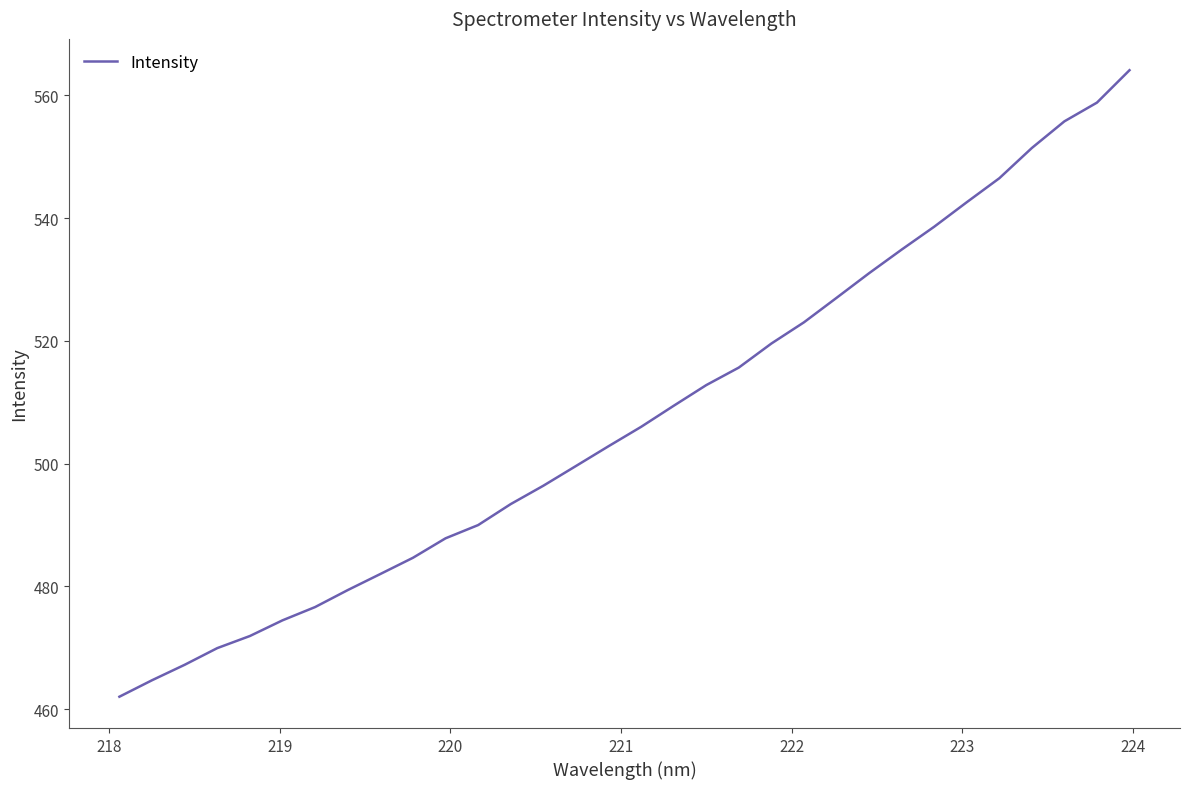

What is the smallest value displayed?

462.0